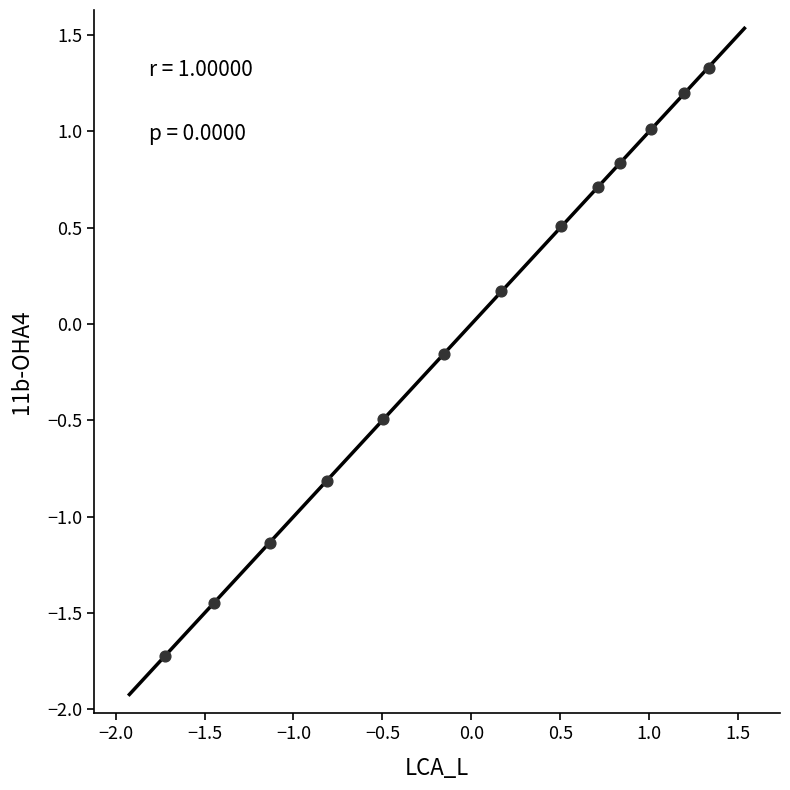

What is the range of X values (max minus min)?

3.1